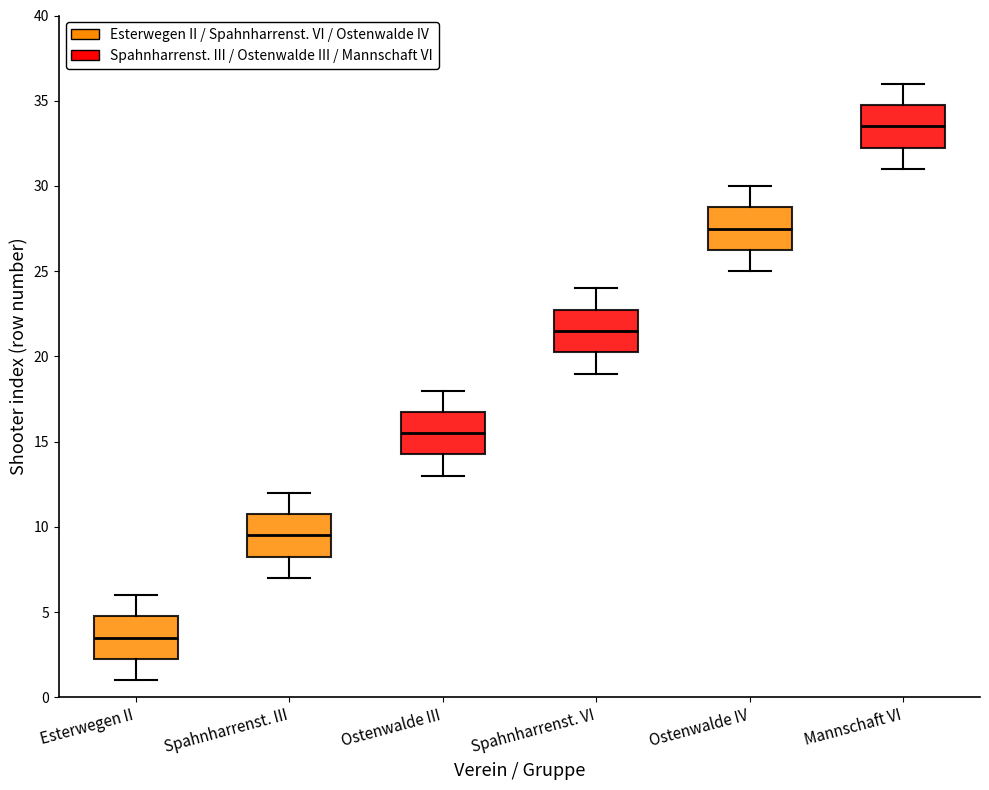

Reading left to right, transcribe this box plot: for each box, give where its median line is, the range the box spans, and where its two whiskers end, as read against the y-axis. The values are not printed on the chart, so give them approximately, as read against the axis.

Esterwegen II: median 3.5, box 2.5 to 5.0, whiskers 1.0 to 6.0
Spahnharrenst. III: median 9.5, box 8.5 to 11.0, whiskers 7.0 to 12.0
Ostenwalde III: median 15.5, box 14.5 to 17.0, whiskers 13.0 to 18.0
Spahnharrenst. VI: median 21.5, box 20.5 to 23.0, whiskers 19.0 to 24.0
Ostenwalde IV: median 27.5, box 26.5 to 29.0, whiskers 25.0 to 30.0
Mannschaft VI: median 33.5, box 32.5 to 35.0, whiskers 31.0 to 36.0